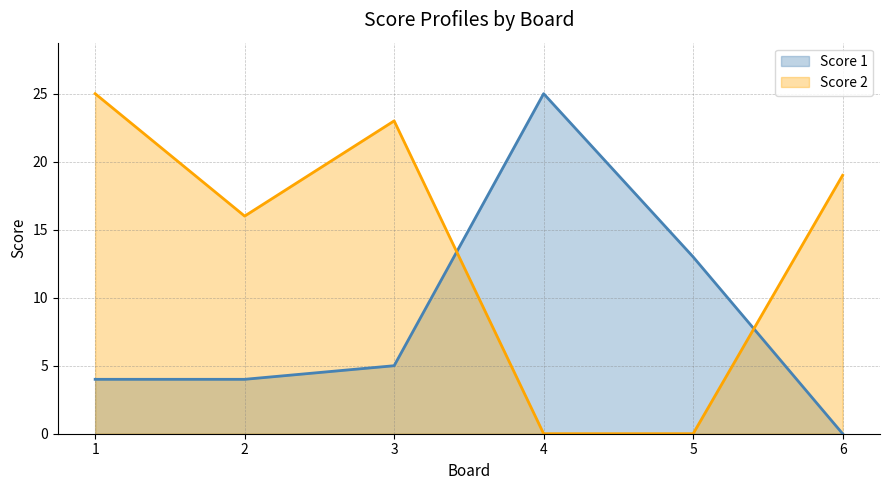

How many positive values does the Score 1 series have?

5